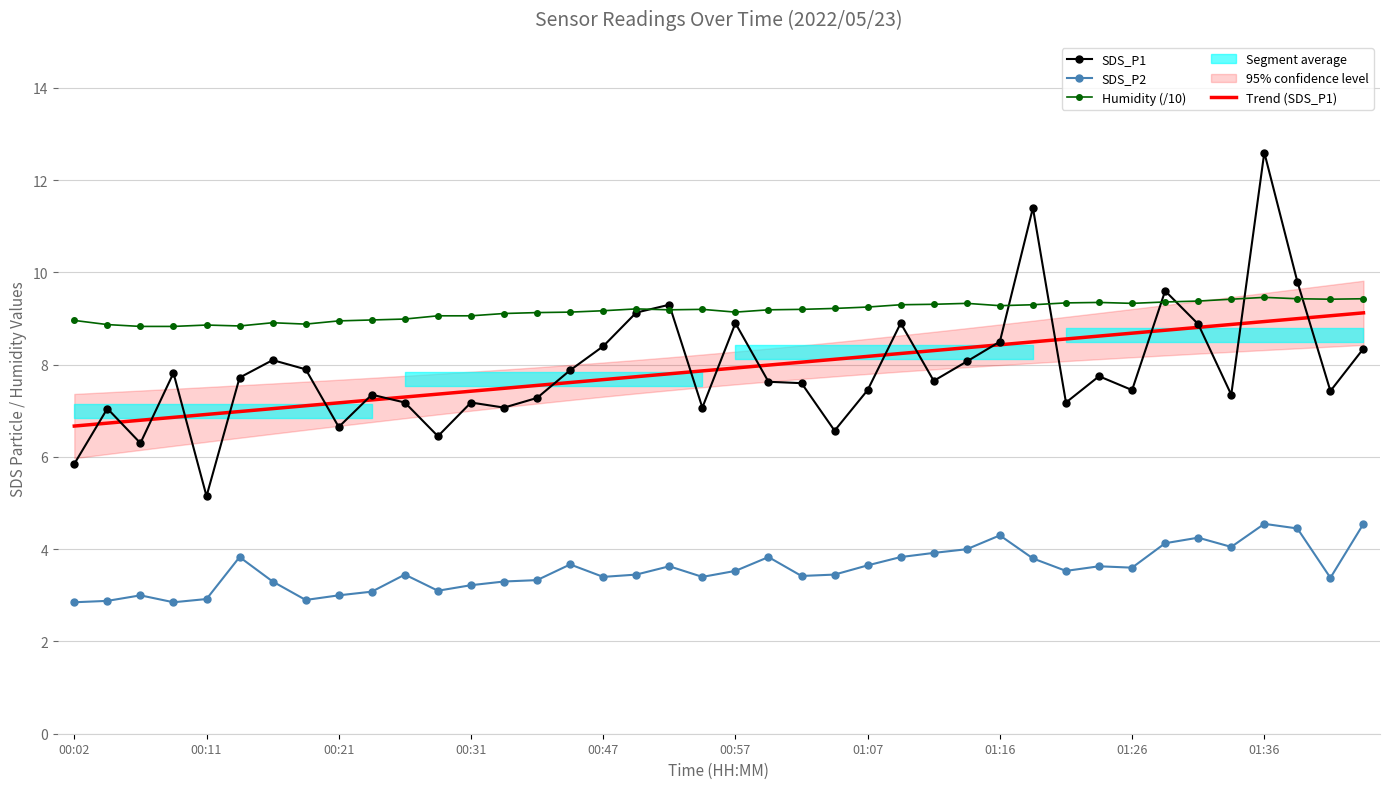

True or false: SDS_P1 and SDS_P2 cross at least once.

False